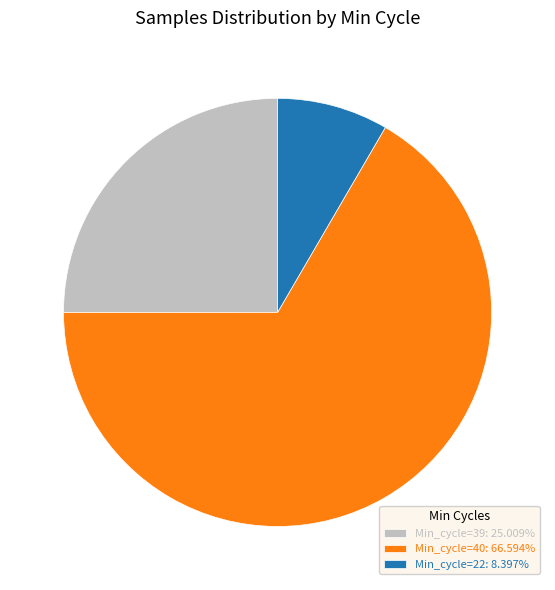

Is there any slice that represents more than half of the pie?

Yes